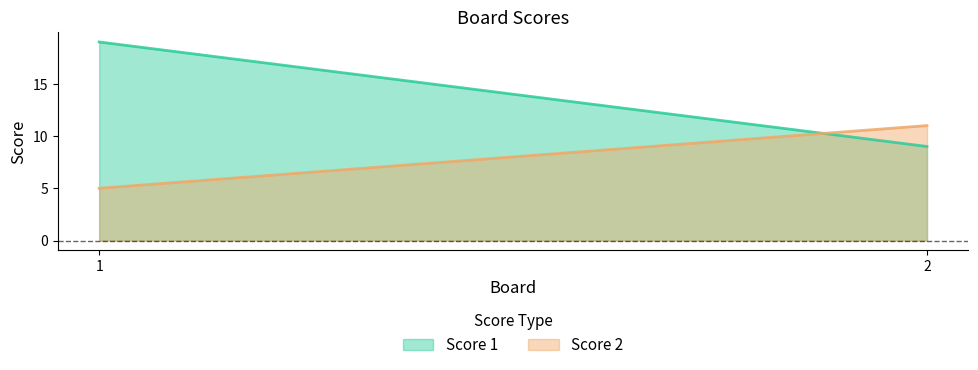

What is the sum of all Score 2 values?

16